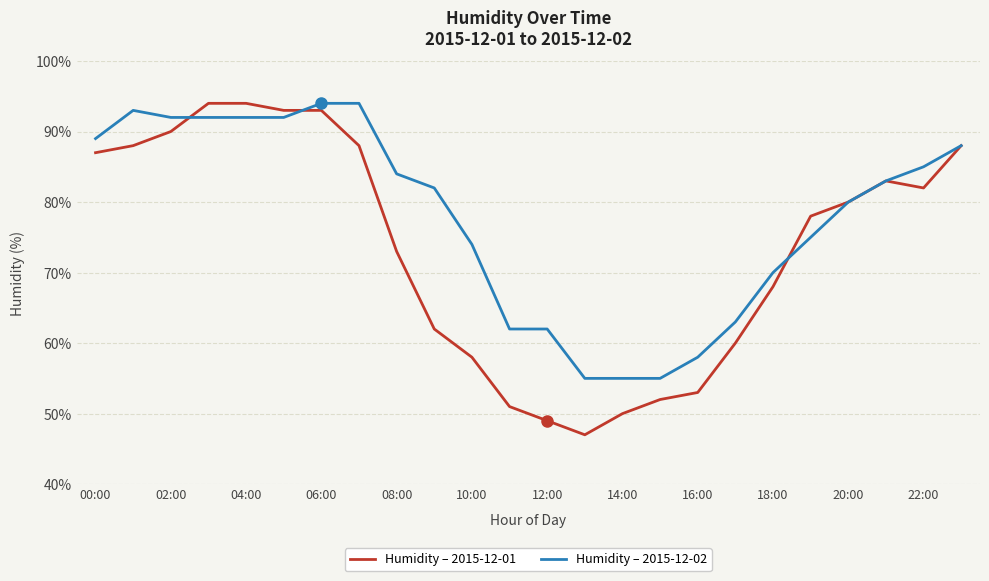

Which series has the largest total across all categories?

Humidity – 2015-12-02